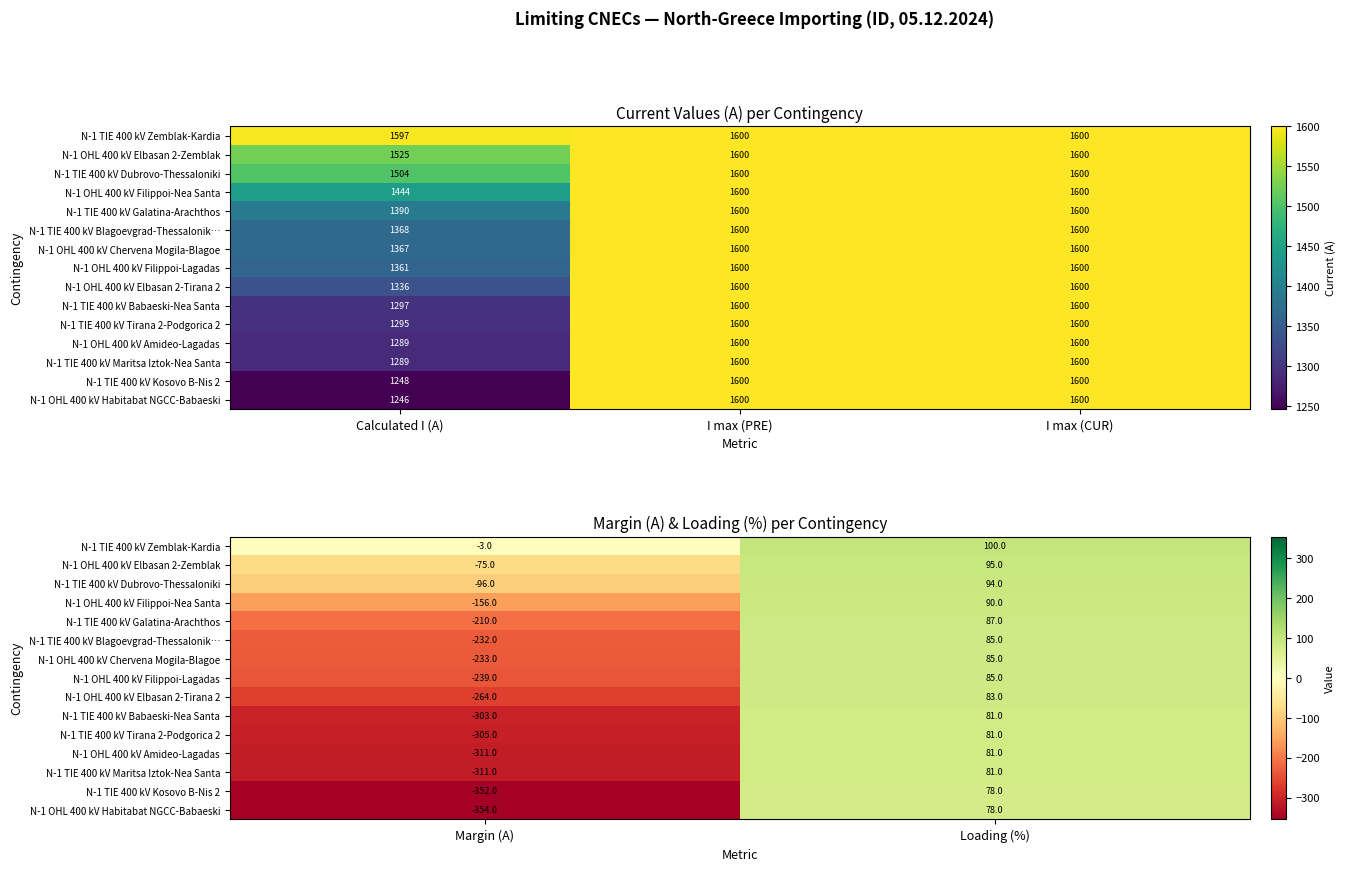

How many values in the N-1 TIE 400 kV Galatina-Arachthos series are below 87?

1